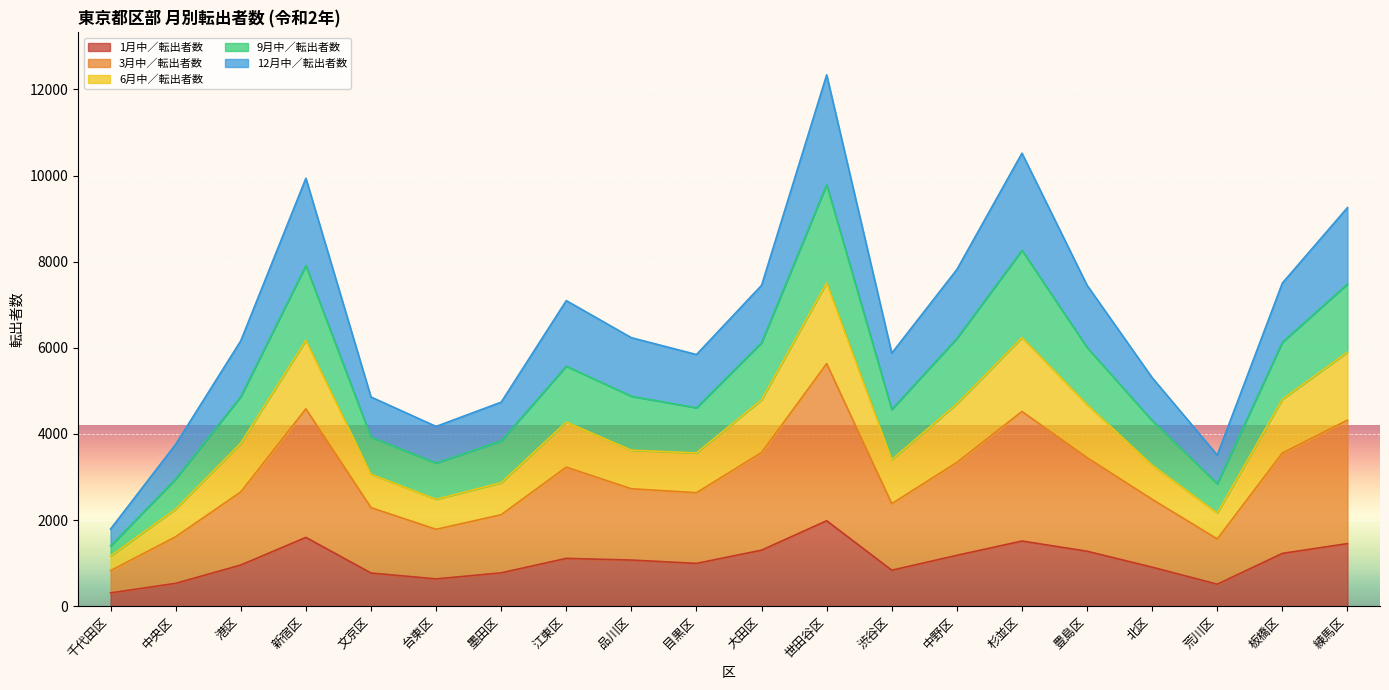

At which category is the sum across all series the highest?

世田谷区